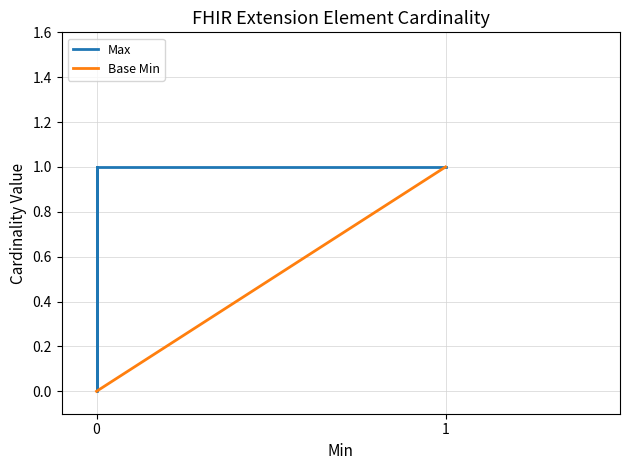

Which series changed the most between 0 and 2?

Max